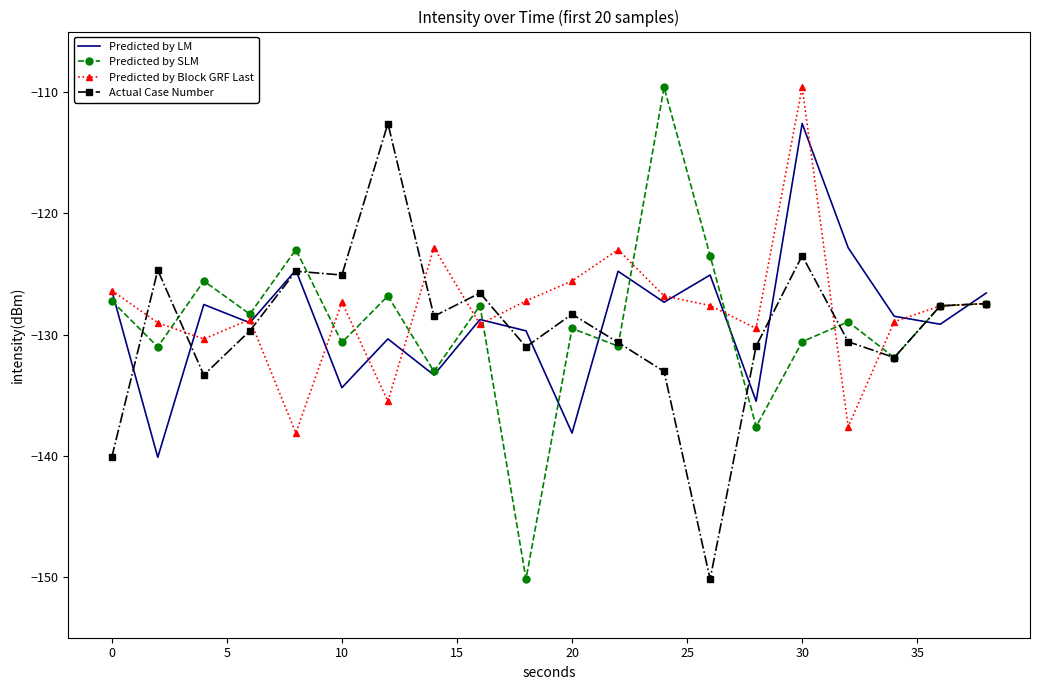

What is the greatest value displayed?

-109.6